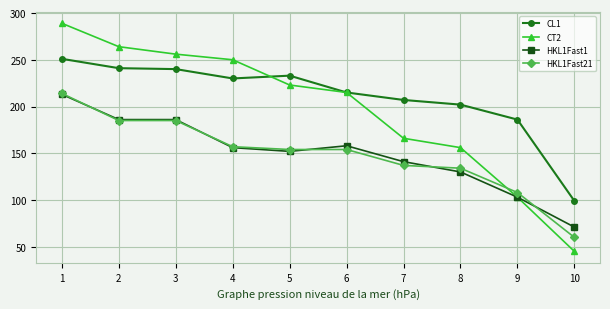

What are all the series names shown in the legend?

CL1, CT2, HKL1Fast1, HKL1Fast21